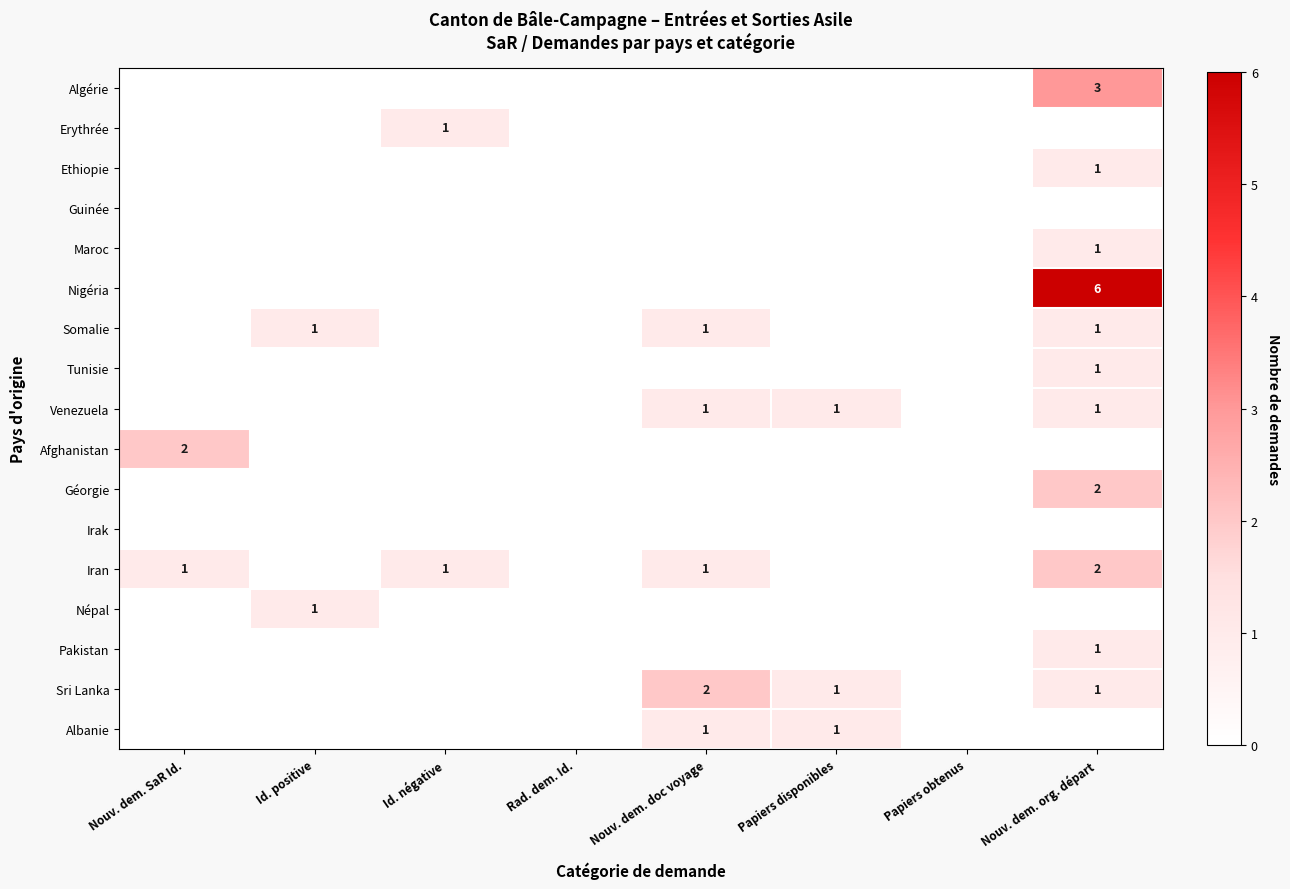

The value of Iran at Nouv. dem. org. départ is 3. True or false?

False